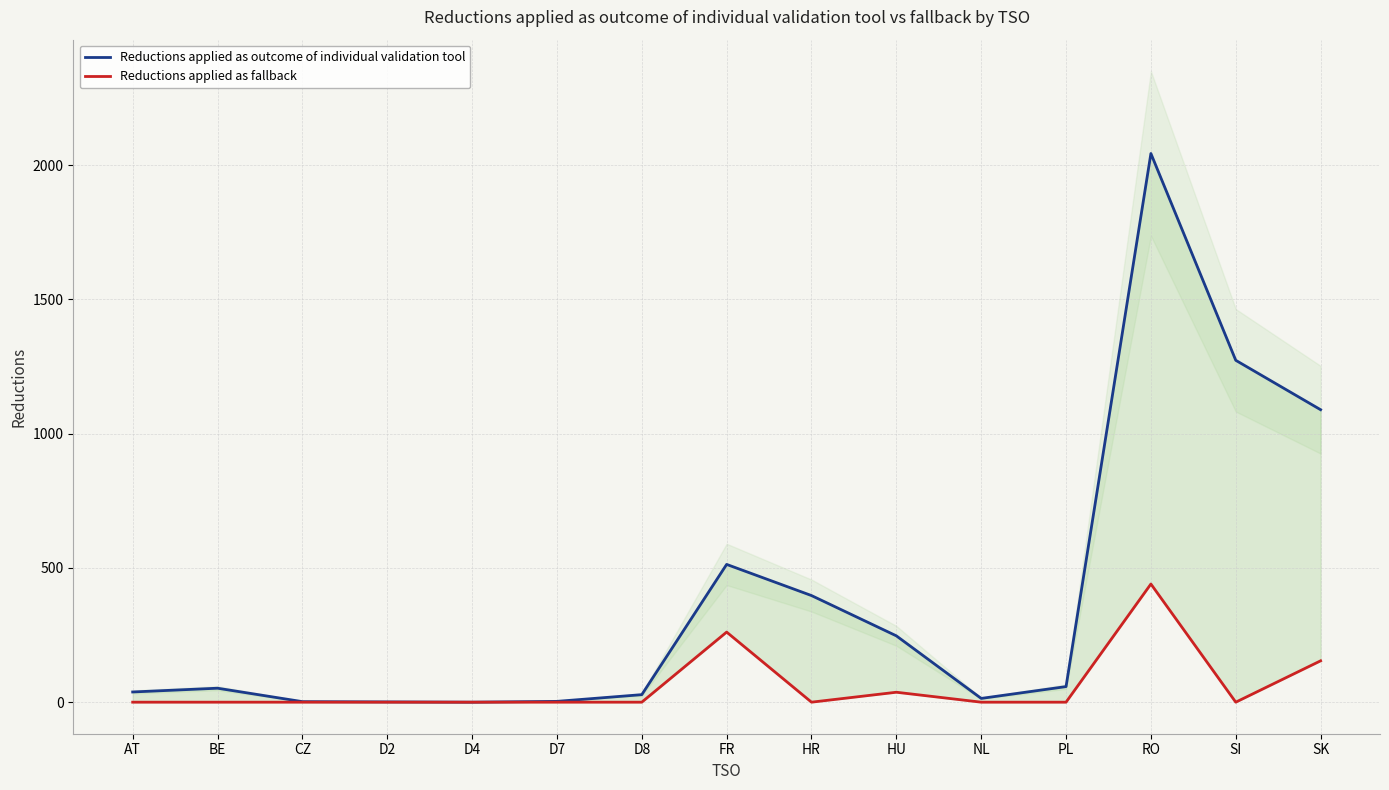

Rank the categories by Reductions applied as outcome of individual validation tool value from lowest to highest.

D4, D2, CZ, D7, NL, D8, AT, BE, PL, HU, HR, FR, SK, SI, RO